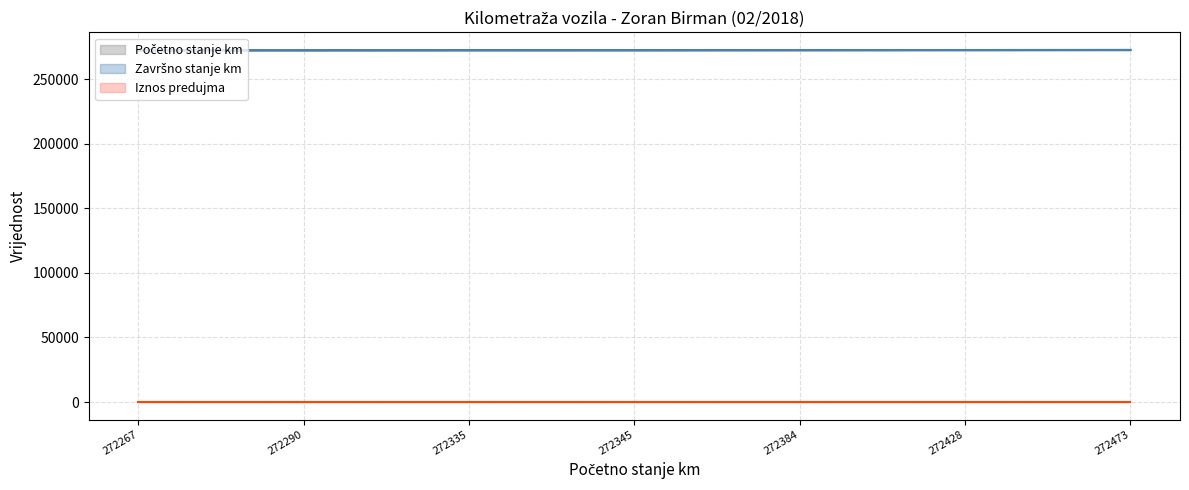

Reading right to left, list all the values displayed in this chart.

Početno stanje km: 272473=272473	272428=272428	272384=272384	272345=272345	272335=272335	272290=272290	272267=272267
Završno stanje km: 272473=272473	272428=272428	272384=272384	272345=272345	272335=272335	272290=272290	272267=272267
Iznos predujma: 272473=0	272428=0	272384=0	272345=0	272335=0	272290=0	272267=0